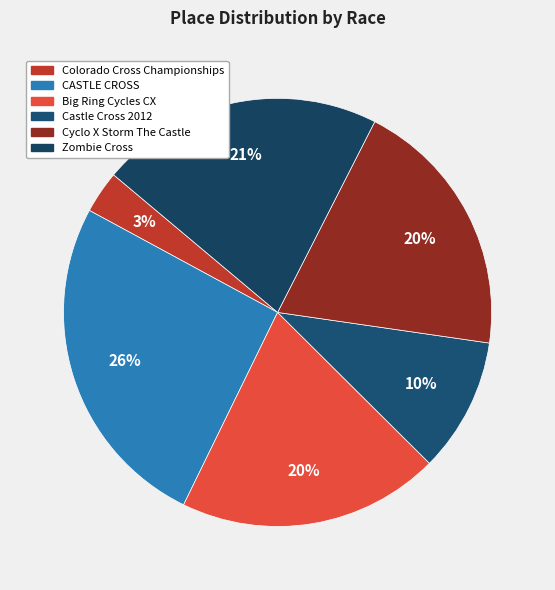

The Zombie Cross slice represents 29% of the pie. True or false?

False